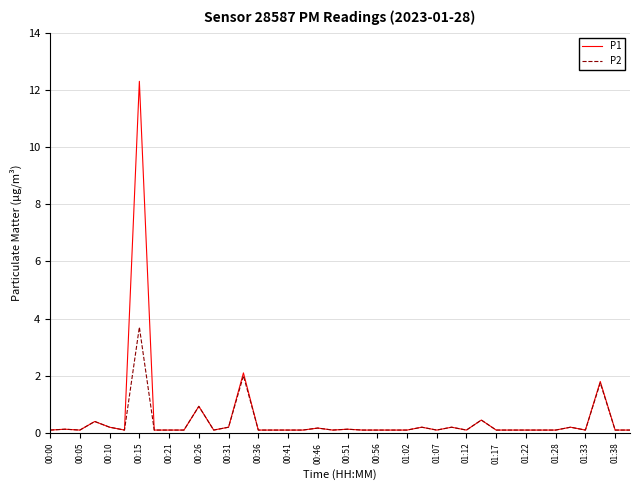

What are all the series names shown in the legend?

P1, P2